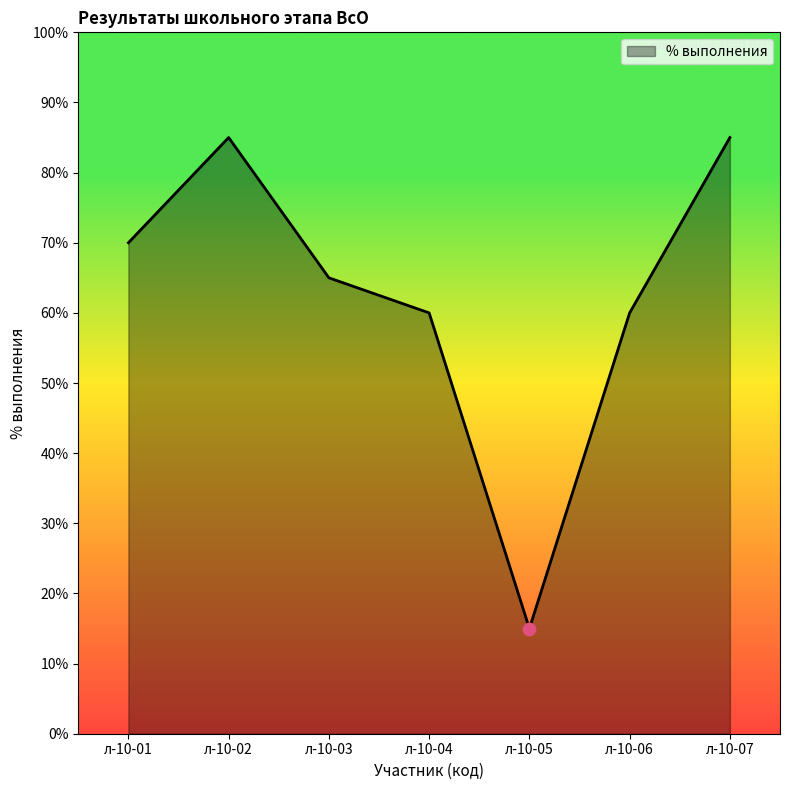

What is the ratio of the value at л-10-04 to the value at л-10-03?

0.9